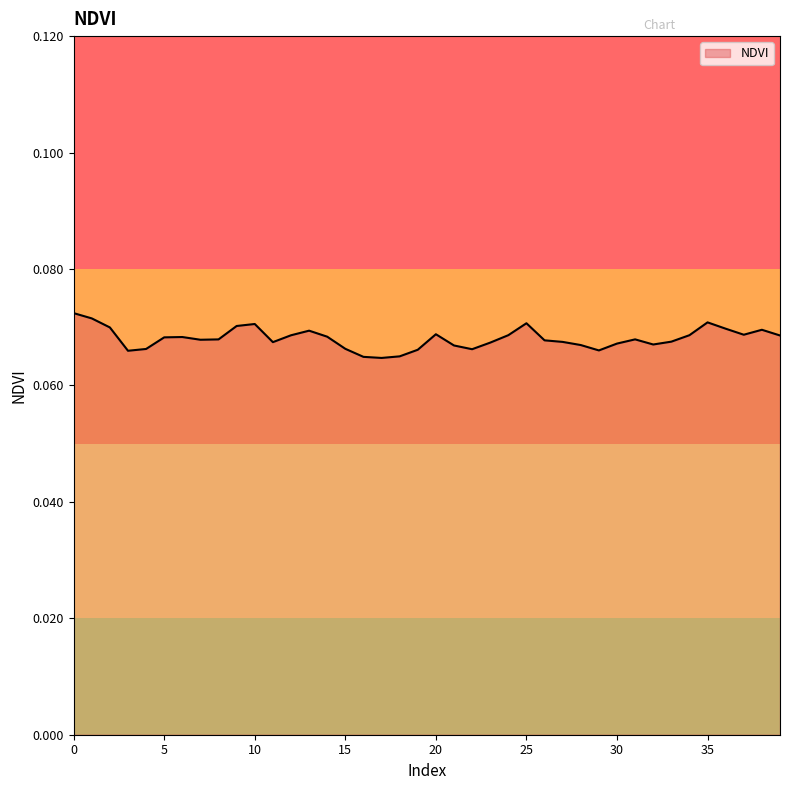

At which category does the data reach its first local peak?

6